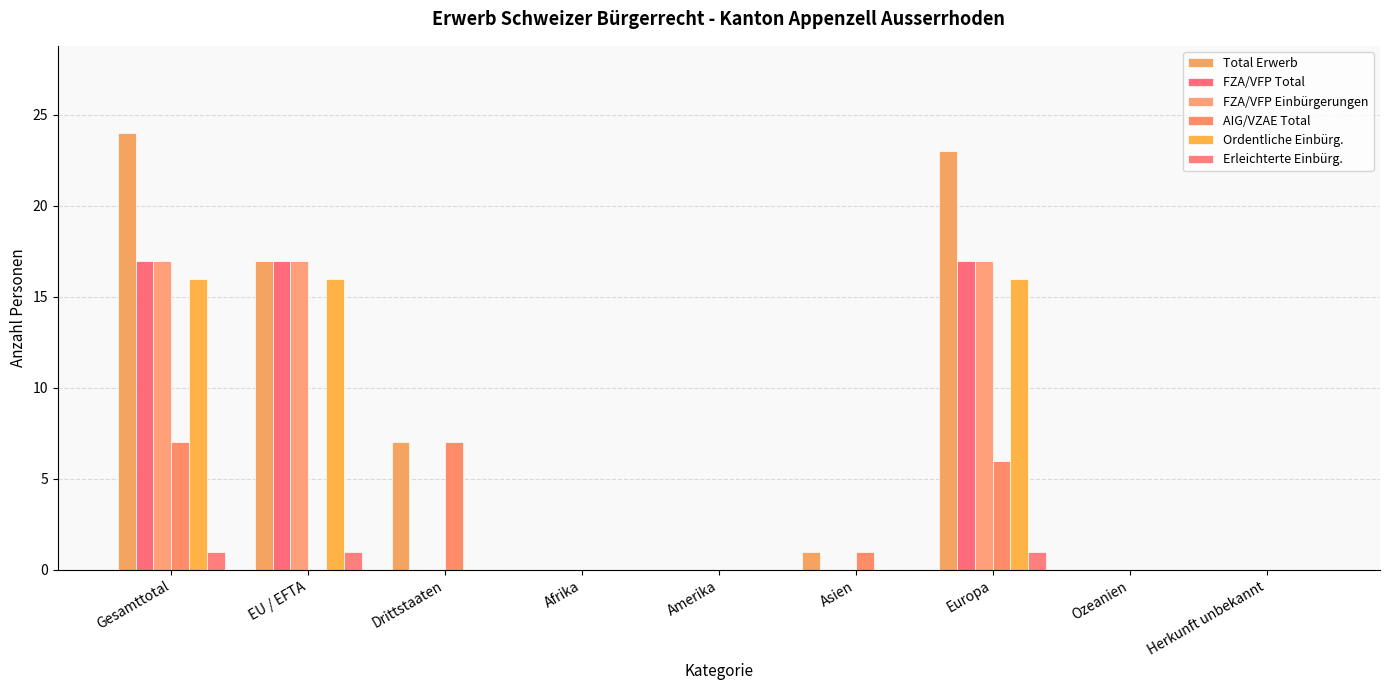

Between Amerika and Asien, which is larger?

Asien